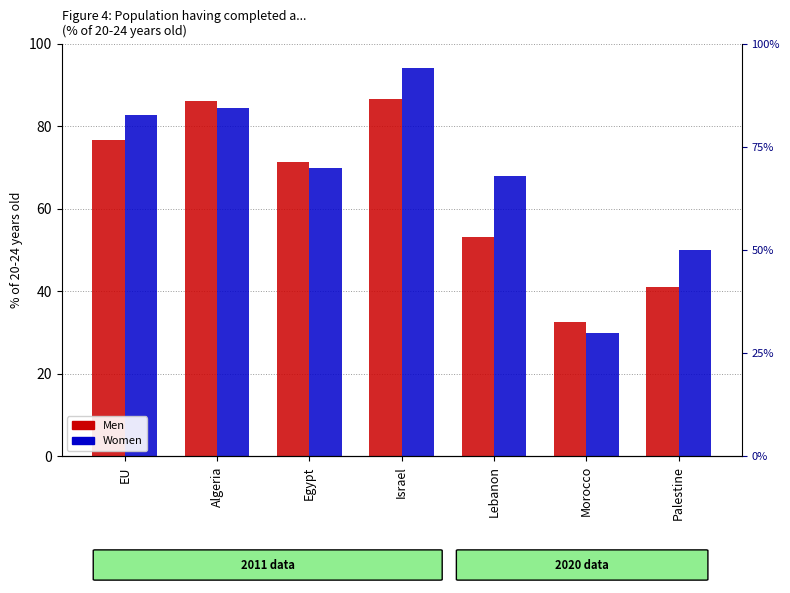

The value of Women at EU is 82.6. True or false?

True